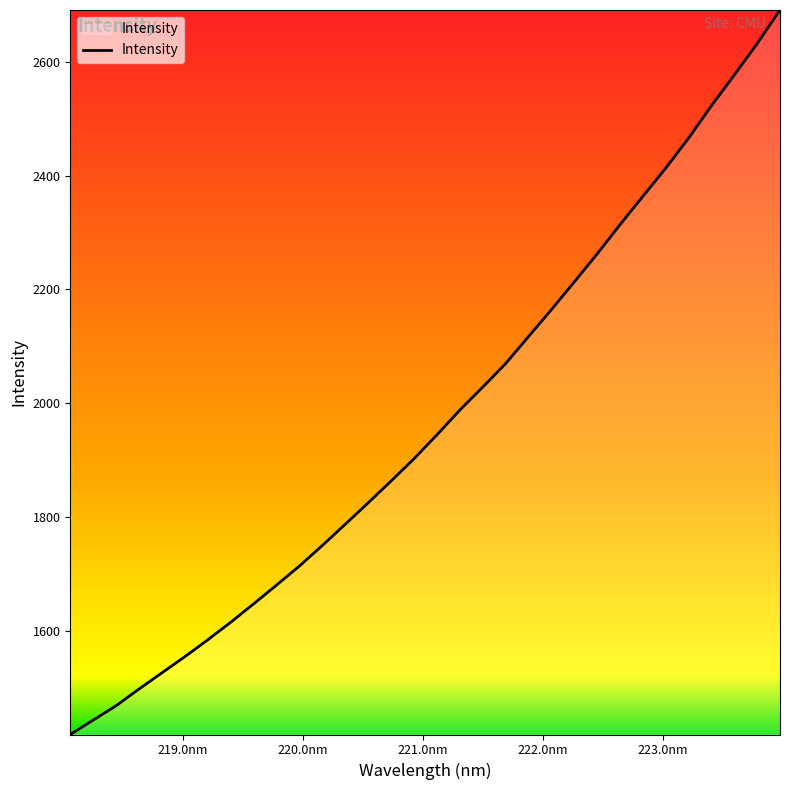

What is the maximum value shown in the chart?

2690.8